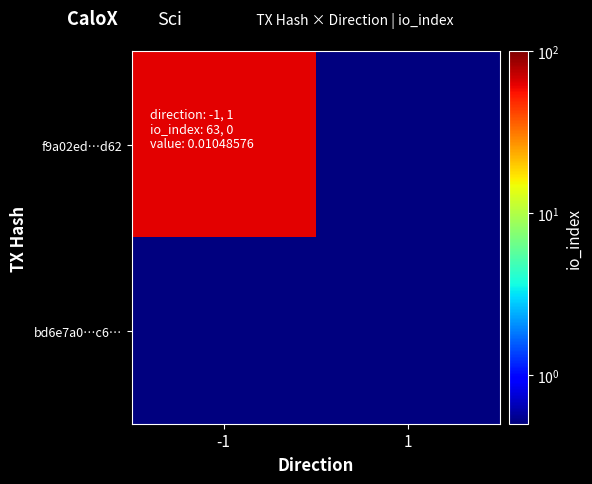

Which has a higher value, 1 or -1?

-1